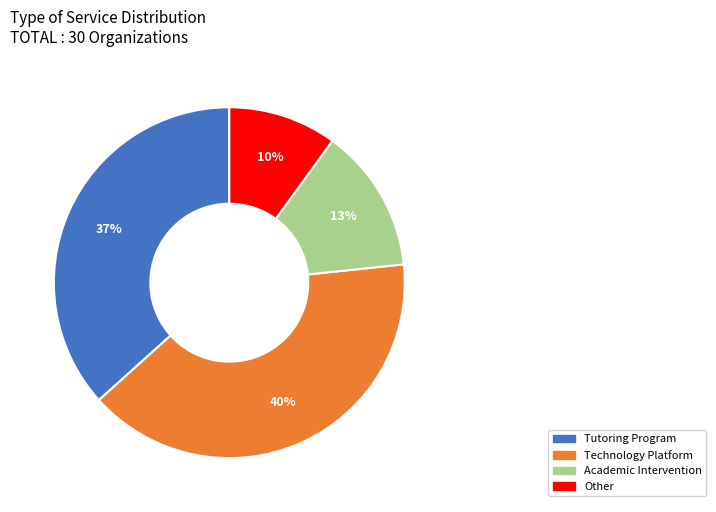

How many segments does this pie chart have?

4